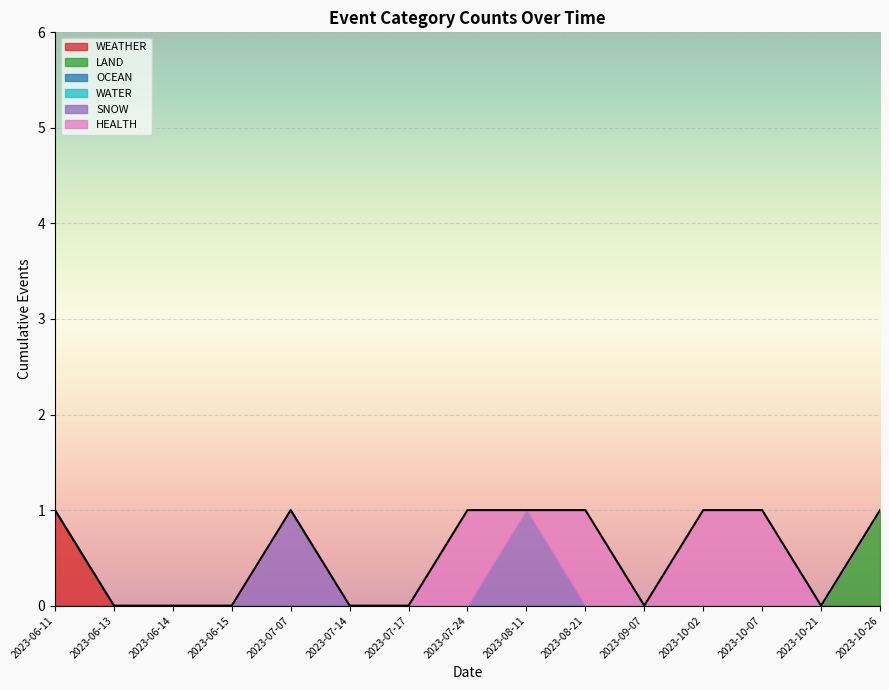

Is it true that HEALTH equals 1 at 2023-10-26?

False